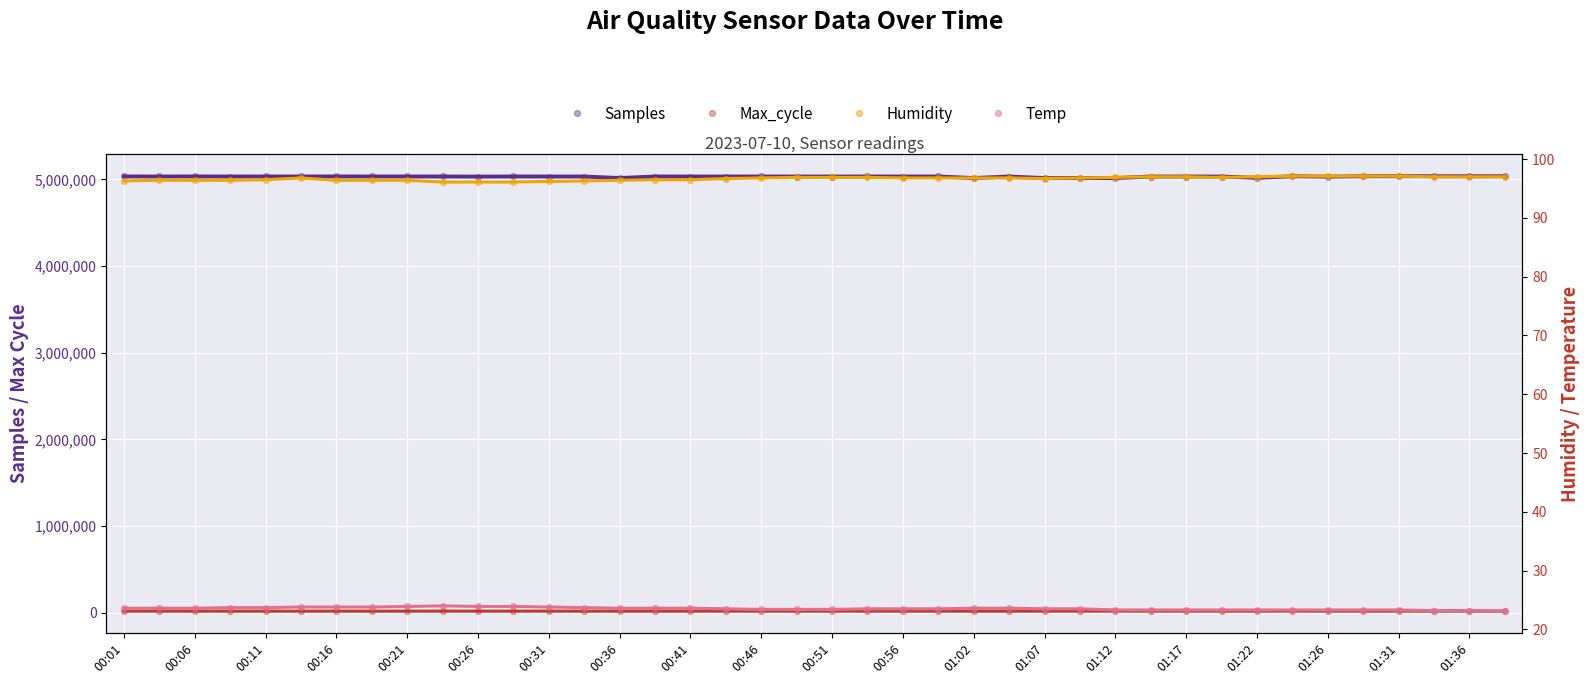

Which series has the widest spread of Y values?

Samples